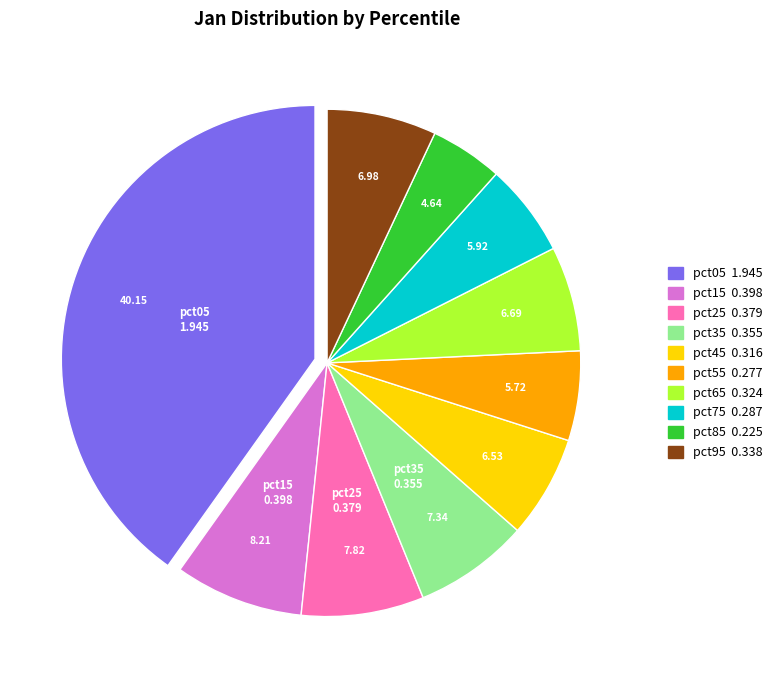

Is there any slice that represents more than half of the pie?

No